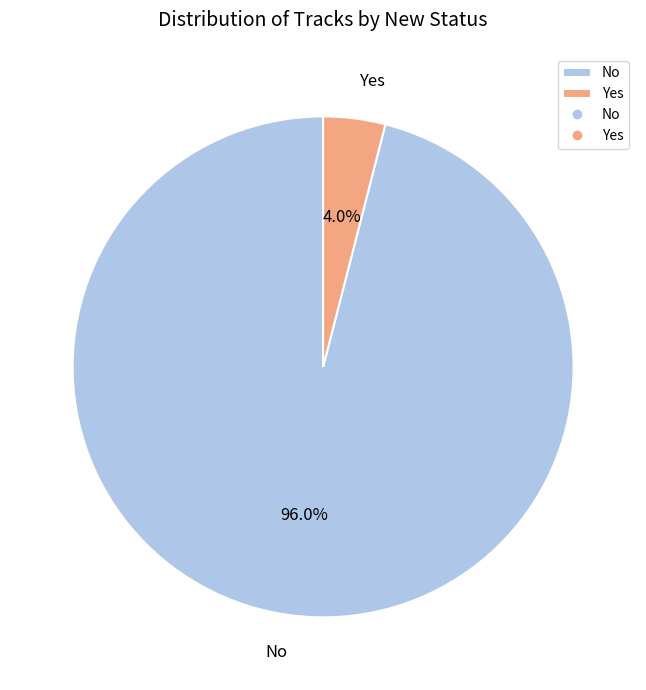

What is the smallest slice in the pie chart?

Yes